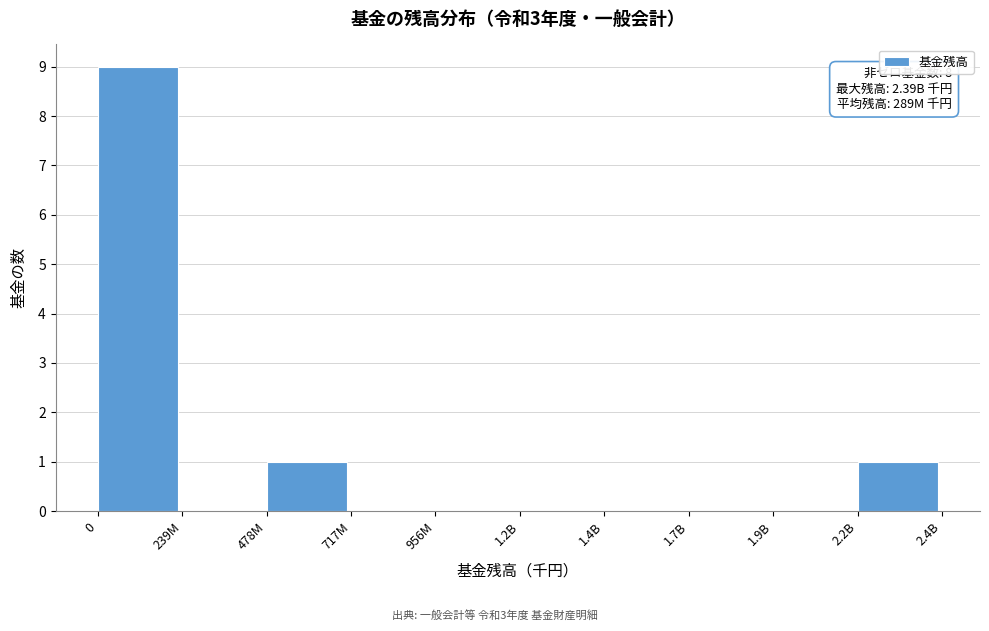

Reading left to right, list all the values displayed in this chart.

0=9	239M=0	478M=1	717M=0	956M=0	1.2B=0	1.4B=0	1.7B=0	1.9B=0	2.2B=1